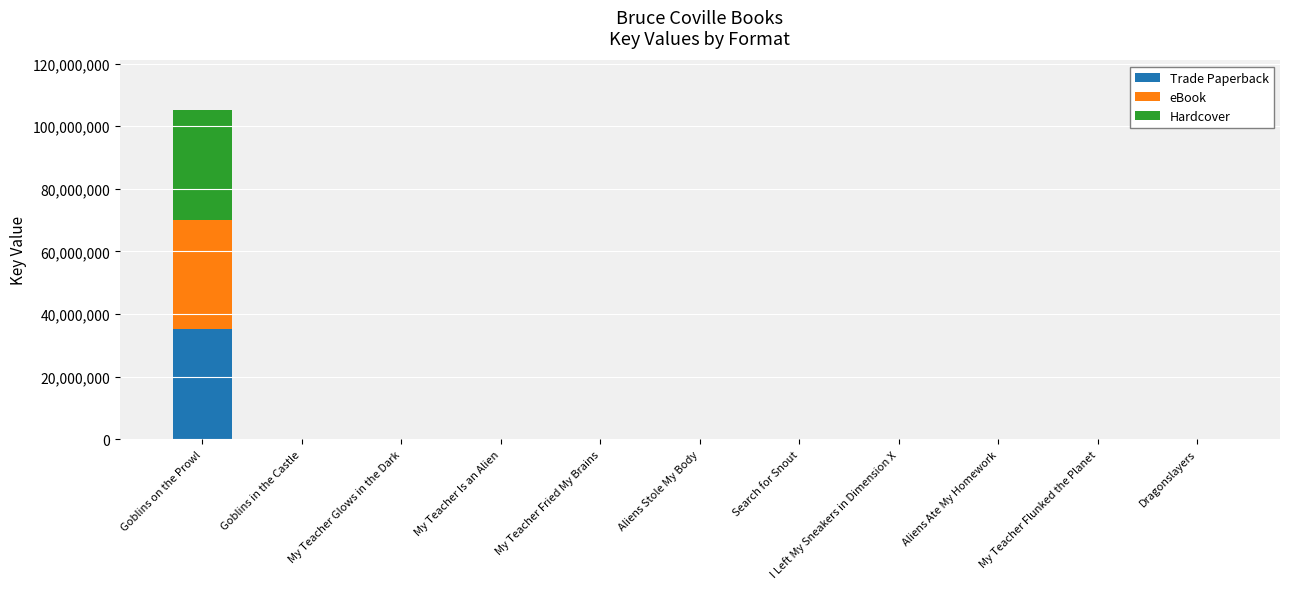

The value of Trade Paperback at Aliens Ate My Homework is 3530. True or false?

True